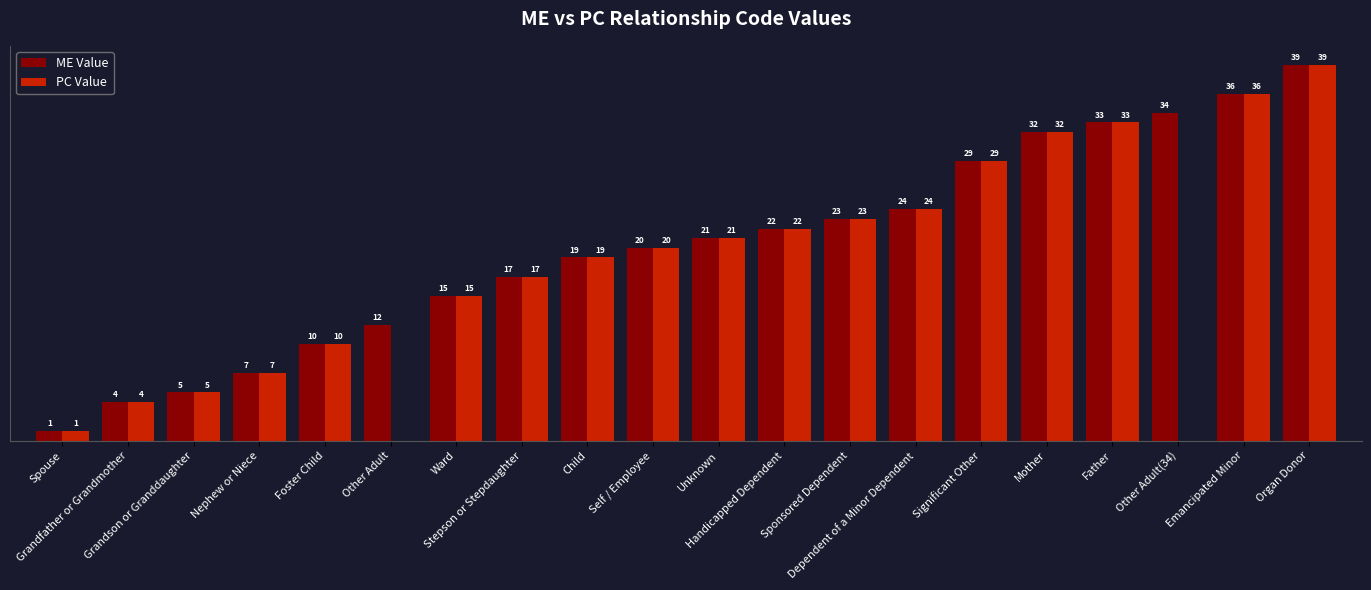

Which series has the largest total across all categories?

ME Value